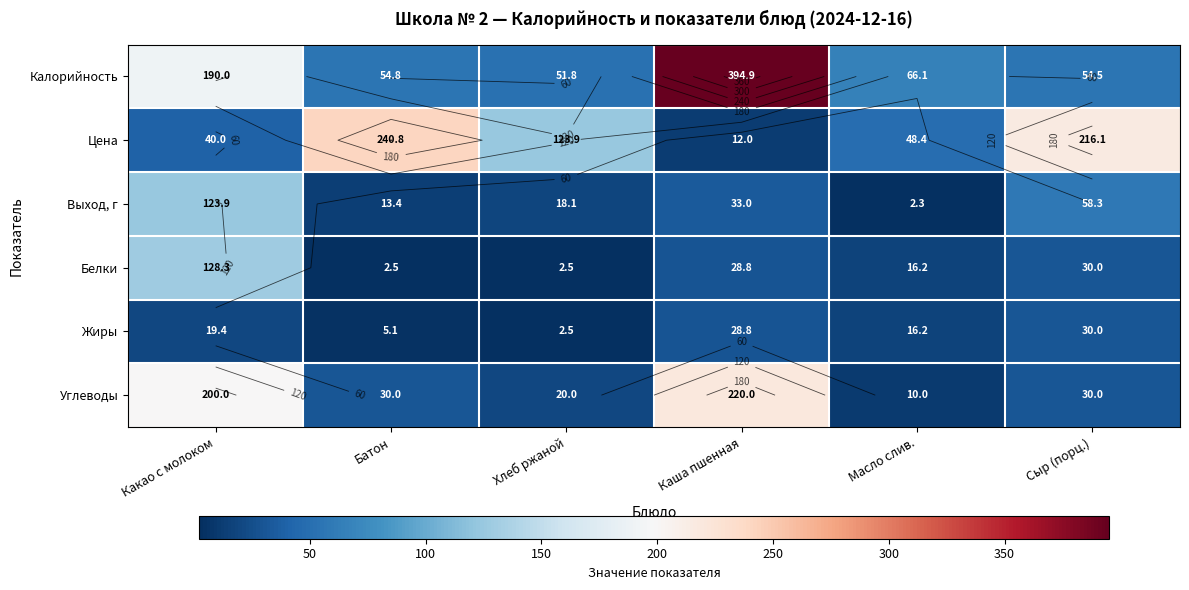

Where does the Выход, г series first go above 33?

Какао с молоком